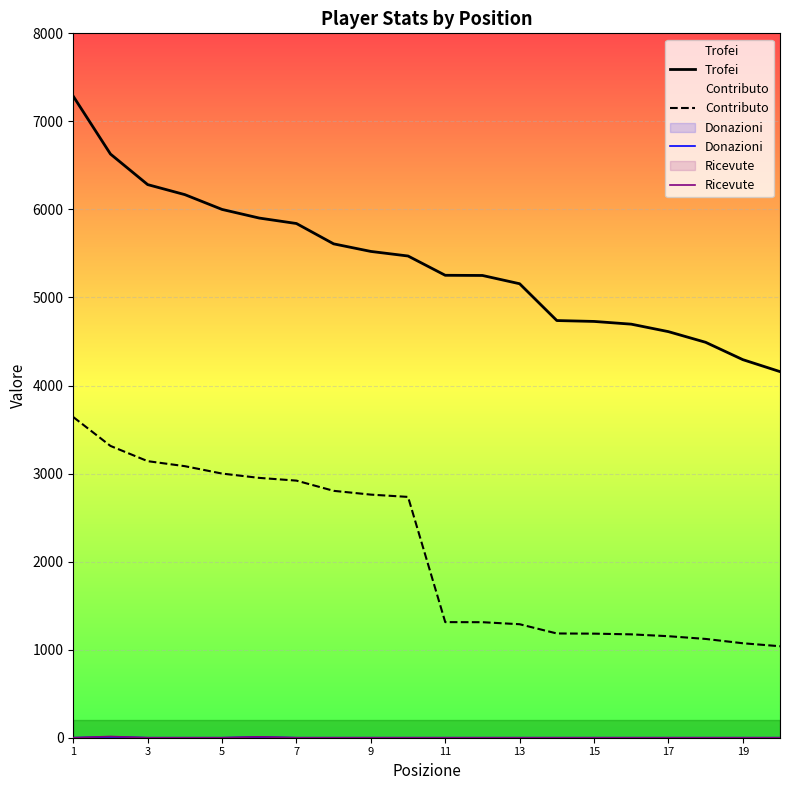

True or false: Trofei and Contributo intersect in this chart.

False